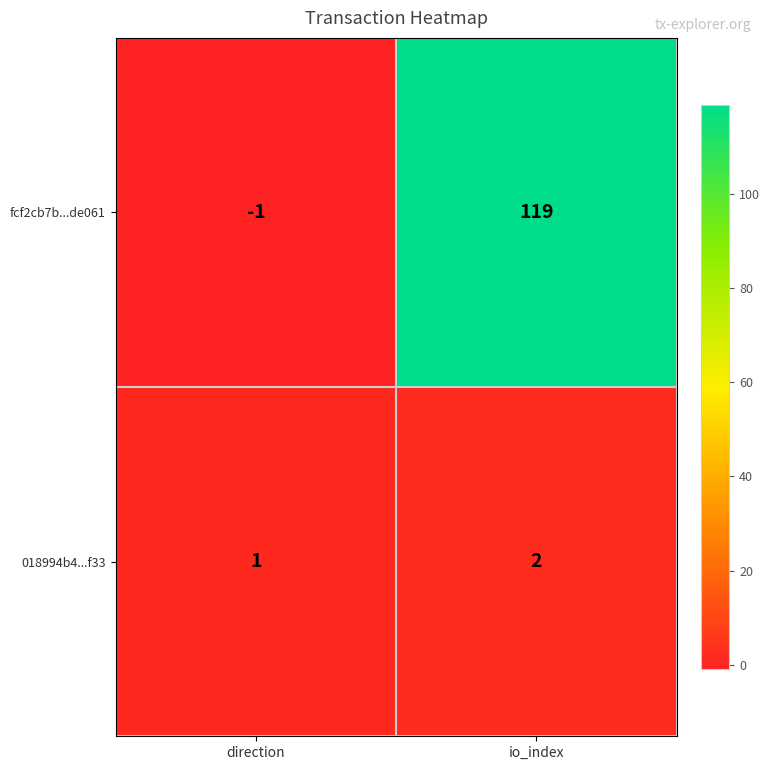

Which series has the largest total across all categories?

fcf2cb7b...de061